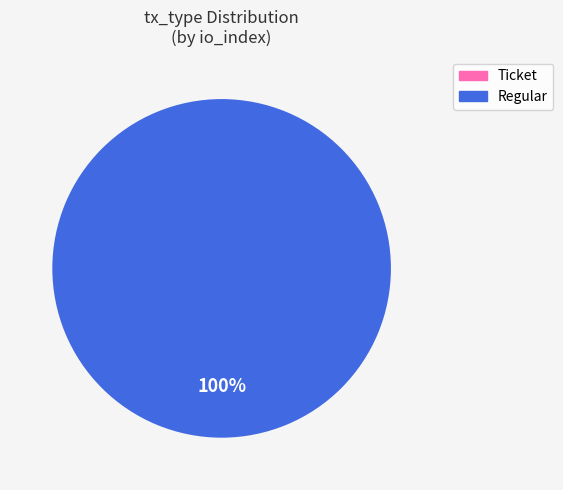

True or false: Ticket accounts for 12% of the total.

False